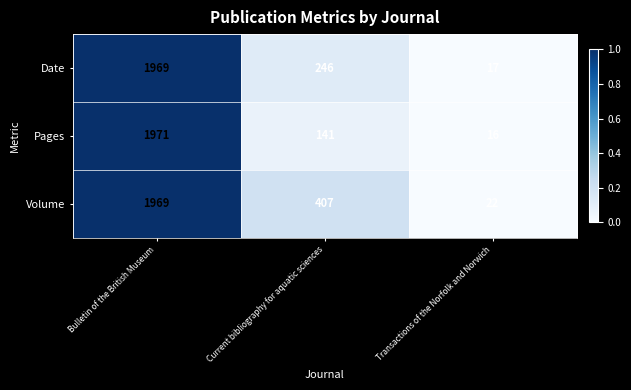

List the labels in order of Date value, largest first.

Bulletin of the British Museum, Current bibliography for aquatic sciences, Transactions of the Norfolk and Norwich